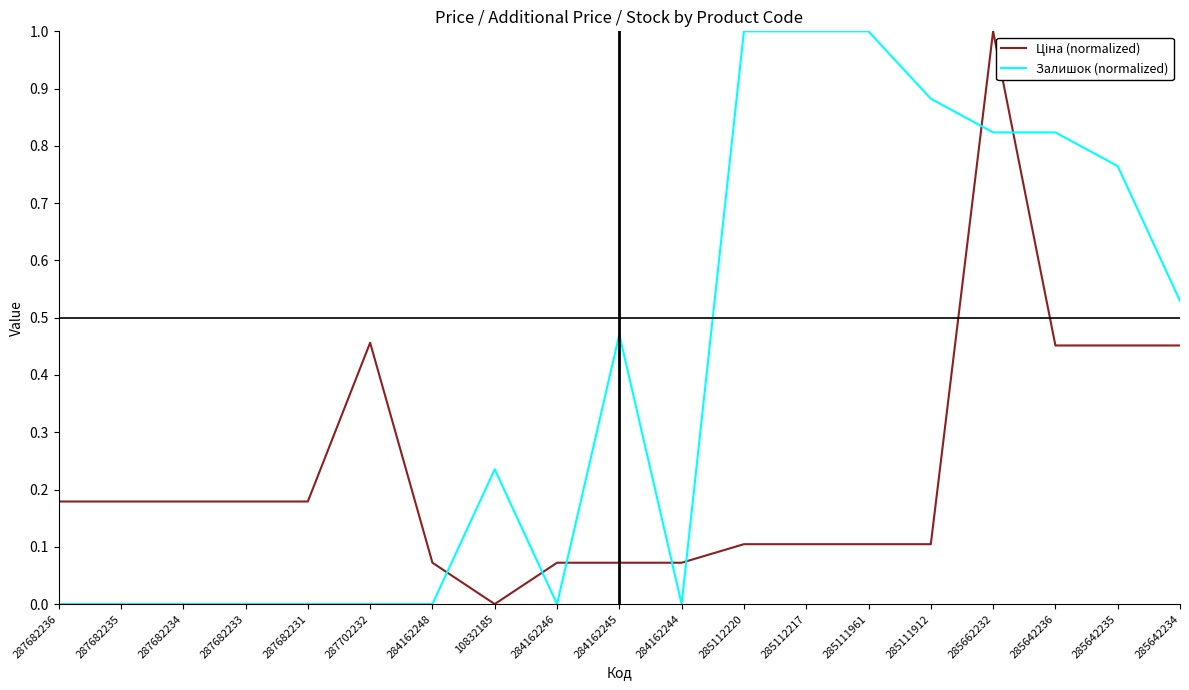

Which series has the largest total across all categories?

Залишок (normalized)